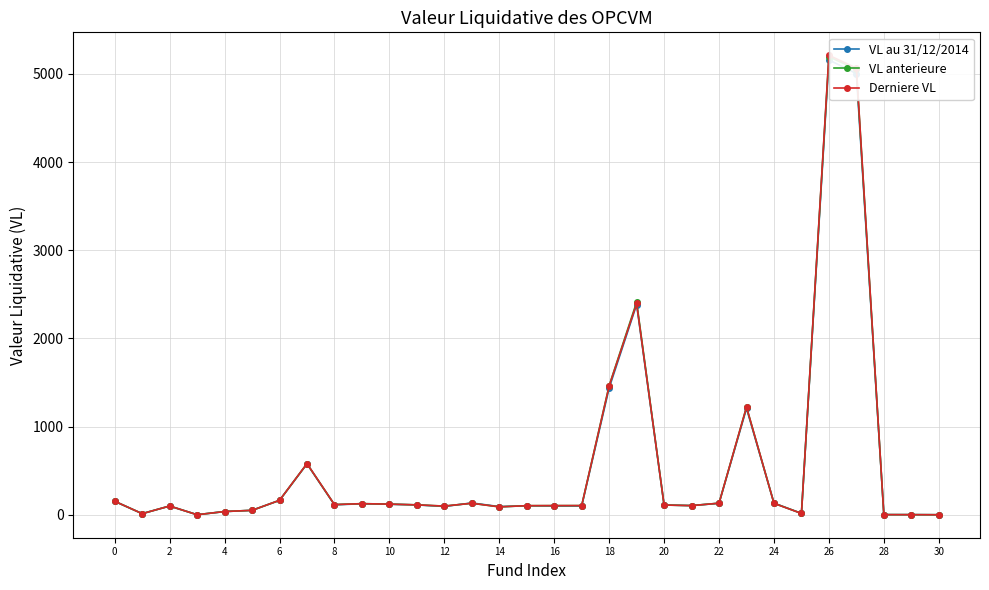

How many categories are shown in the chart?

31